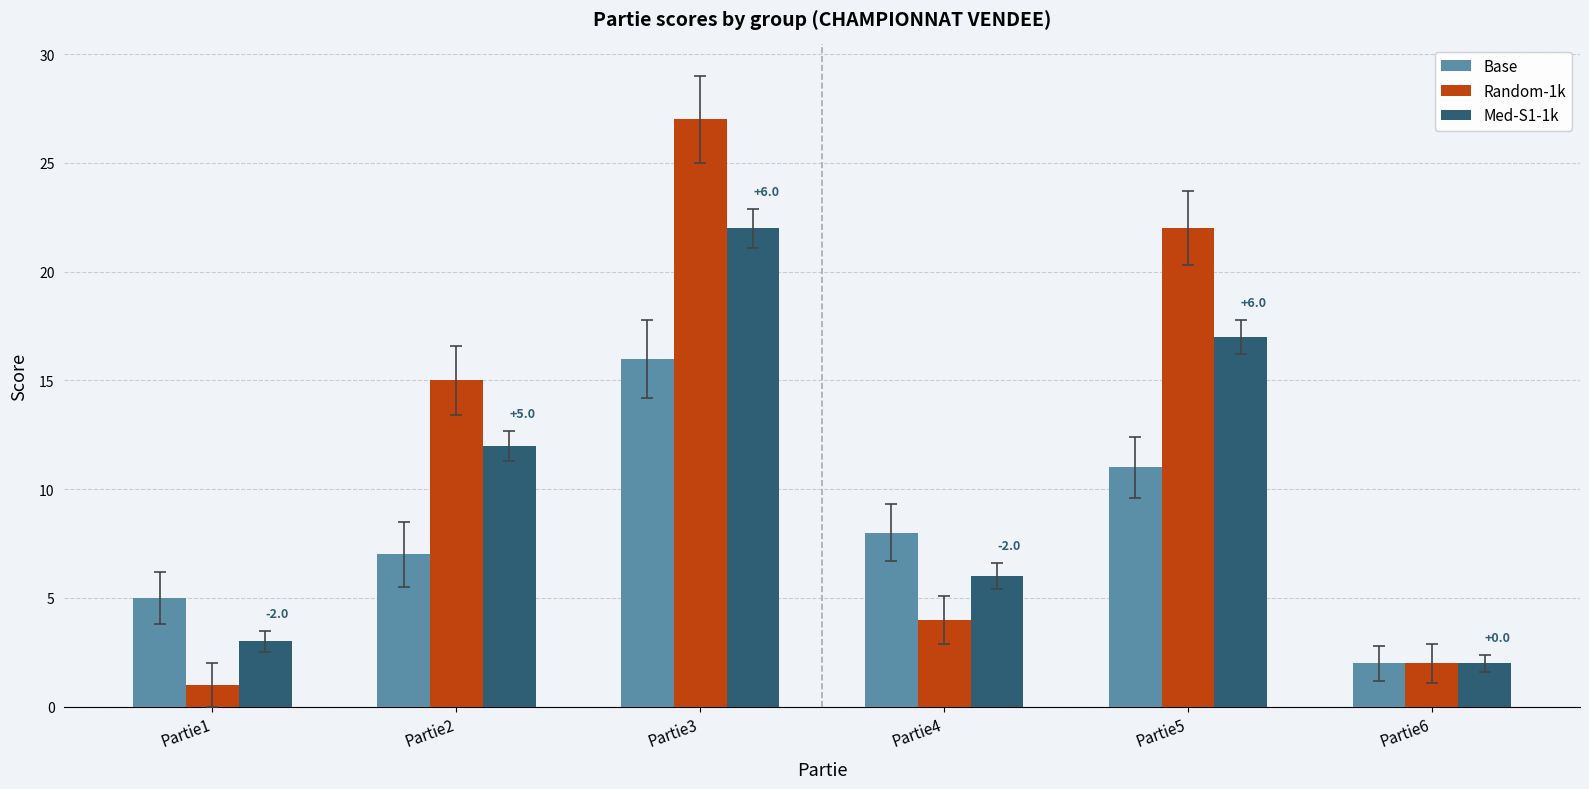

Count the number of data series in this chart.

3